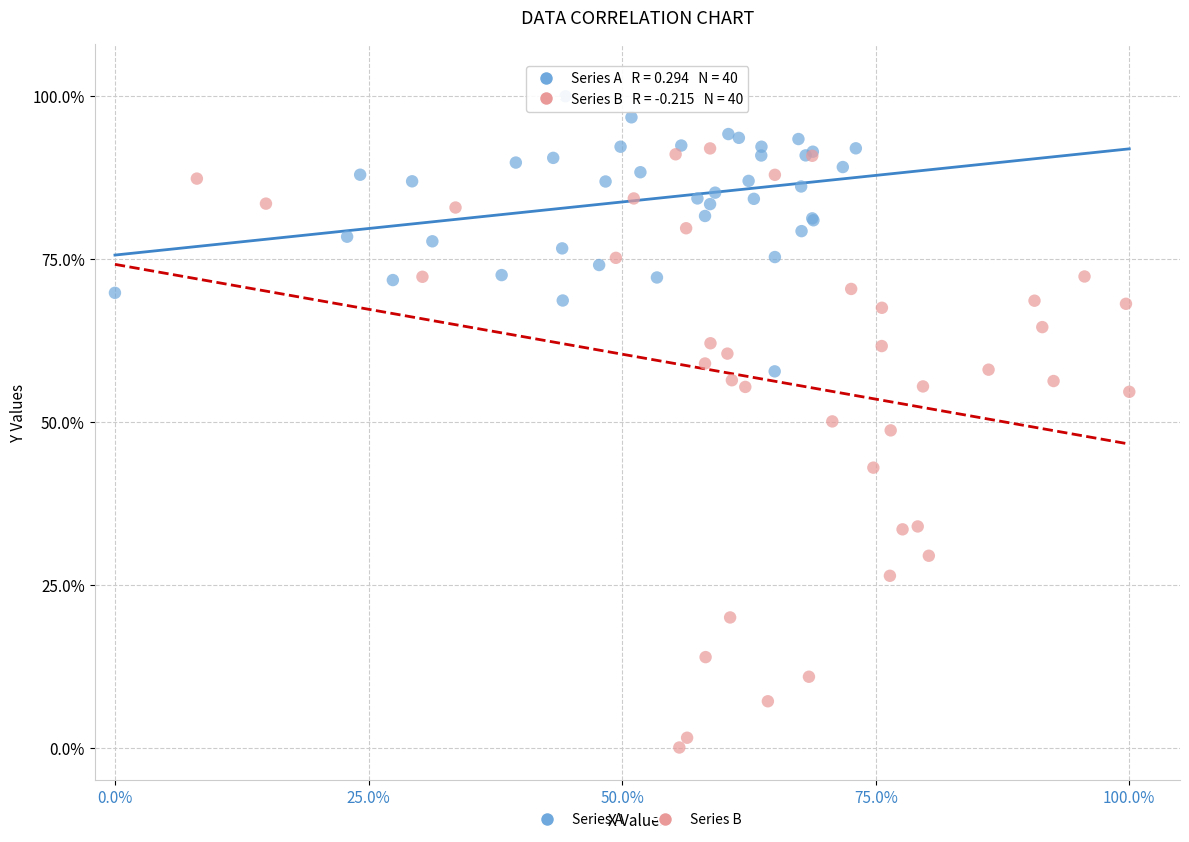

Which series contains the highest Y value?

Series A